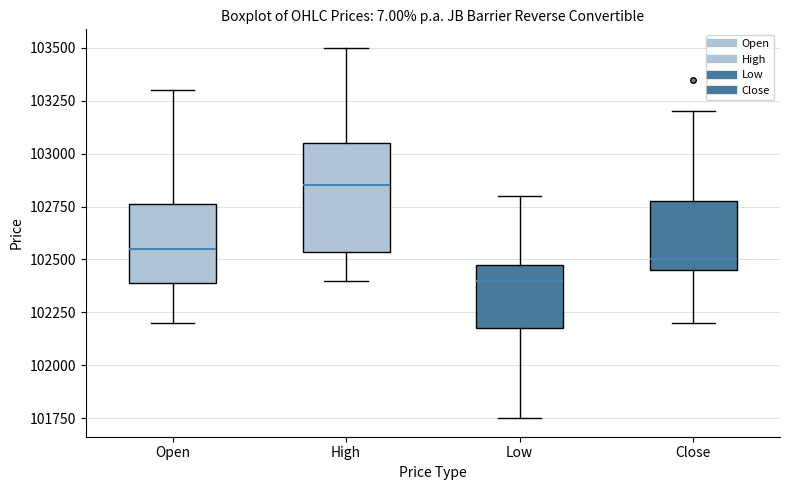

Reading left to right, transcribe this box plot: for each box, give where its median line is, the range the box spans, and where its two whiskers end, as read against the y-axis. The values are not printed on the chart, so give them approximately, as read against the axis.

Open: median 102550, box 102400 to 102750, whiskers 102200 to 103300
High: median 102850, box 102550 to 103050, whiskers 102400 to 103500
Low: median 102400, box 102200 to 102500, whiskers 101750 to 102800
Close: median 102500, box 102450 to 102800, whiskers 102200 to 103200